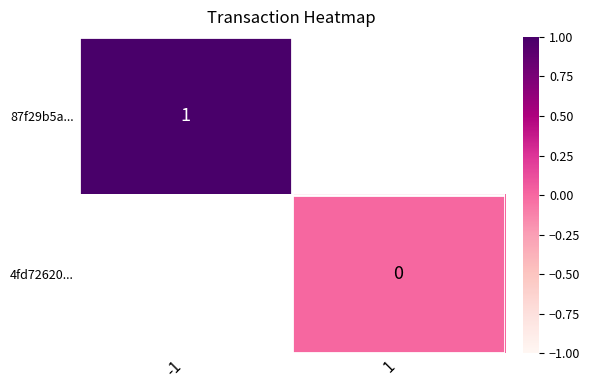

Is it true that 87f29b5a... equals 1 at -1?

True